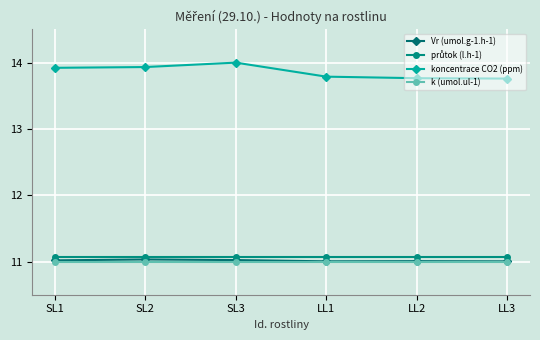

What is the spread (max minus min) of values at LL2?

2.8